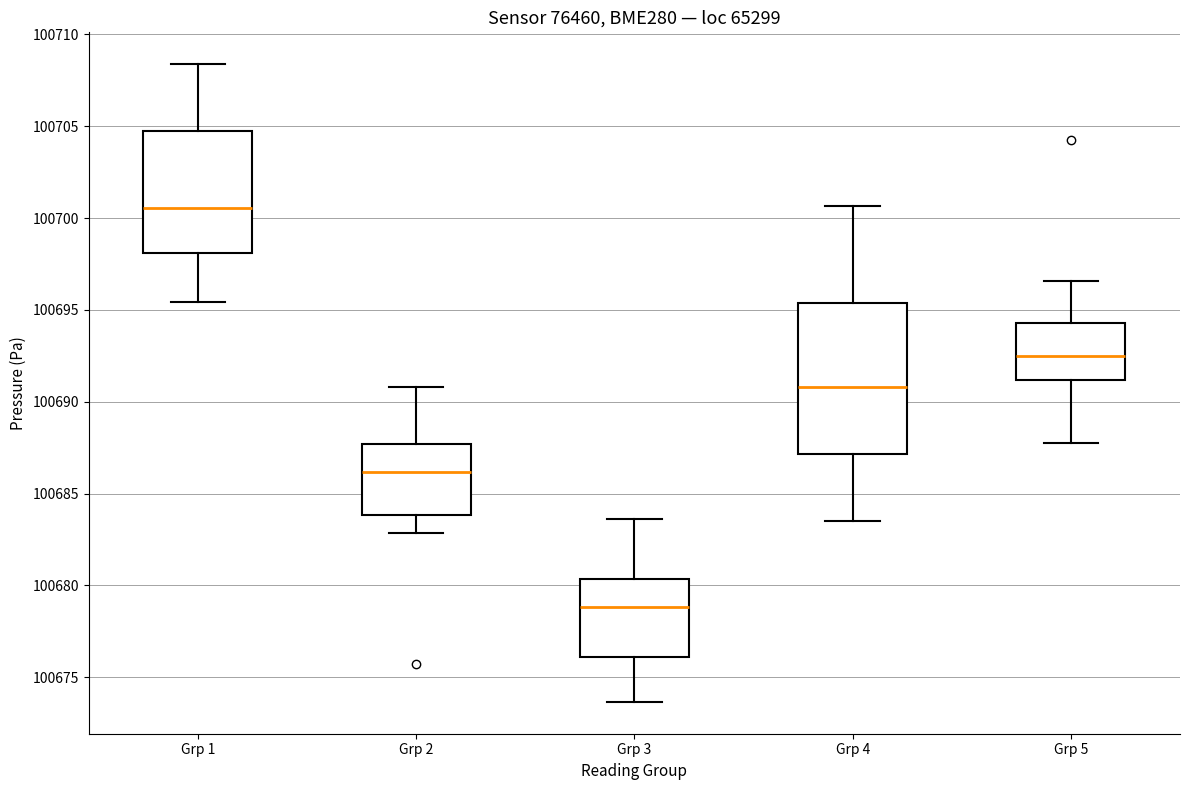

Which box has the highest median line?

Grp 1